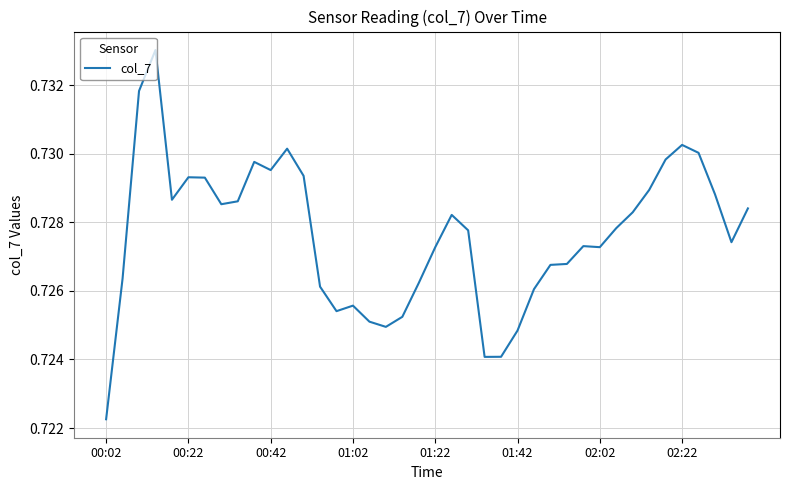

Which label corresponds to the smallest value in the chart?

00:02